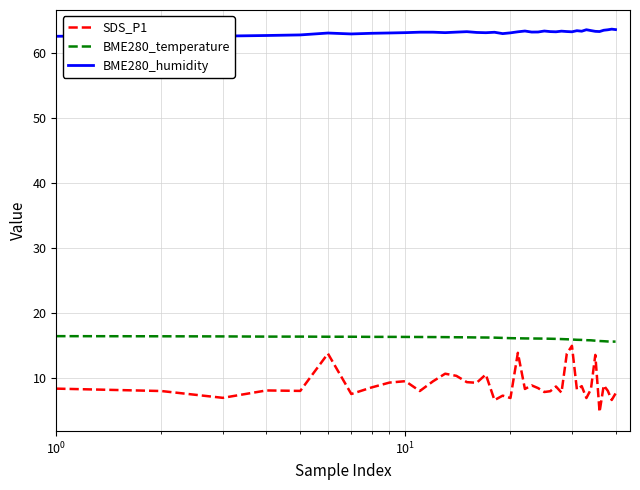

Which series has the largest total across all categories?

BME280_humidity